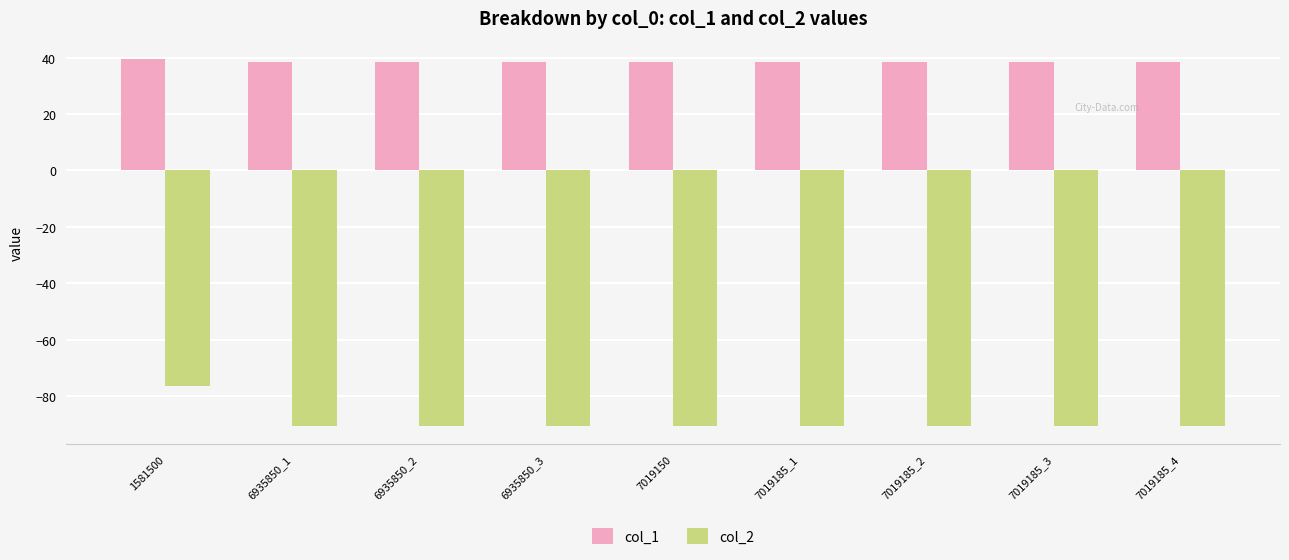

Rank the series by their maximum value, from highest to lowest.

col_1, col_2